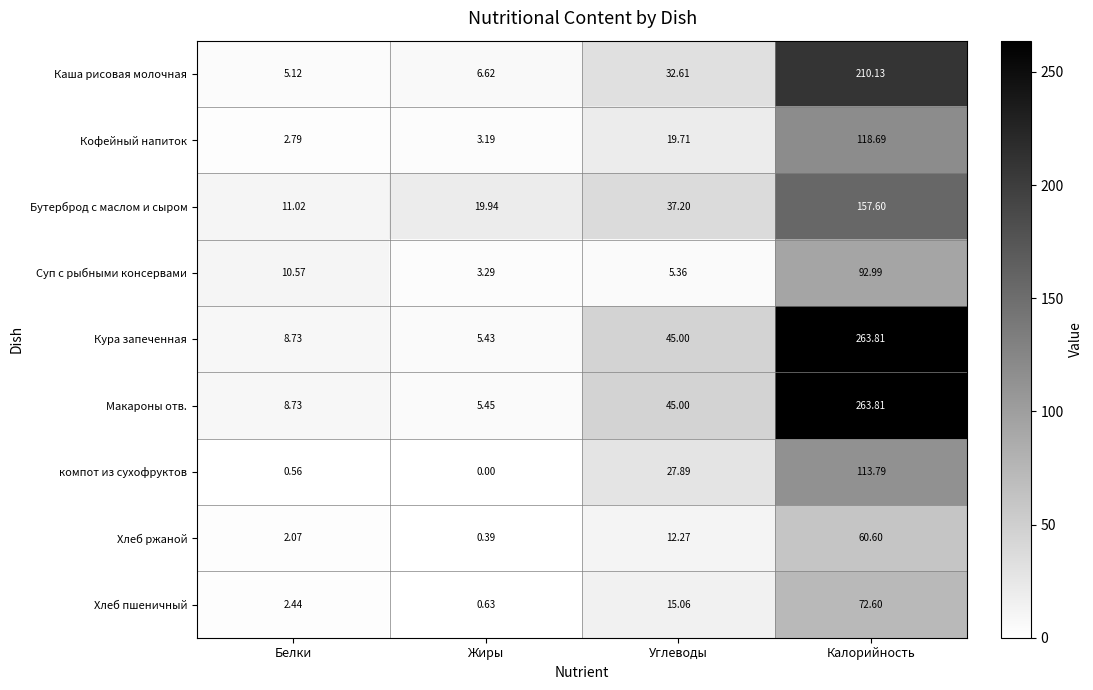

At Жиры, list the series in order from largest to smallest.

Бутерброд с маслом и сыром, Каша рисовая молочная, Макароны отв., Кура запеченная, Суп с рыбными консервами, Кофейный напиток, Хлеб пшеничный, Хлеб ржаной, компот из сухофруктов